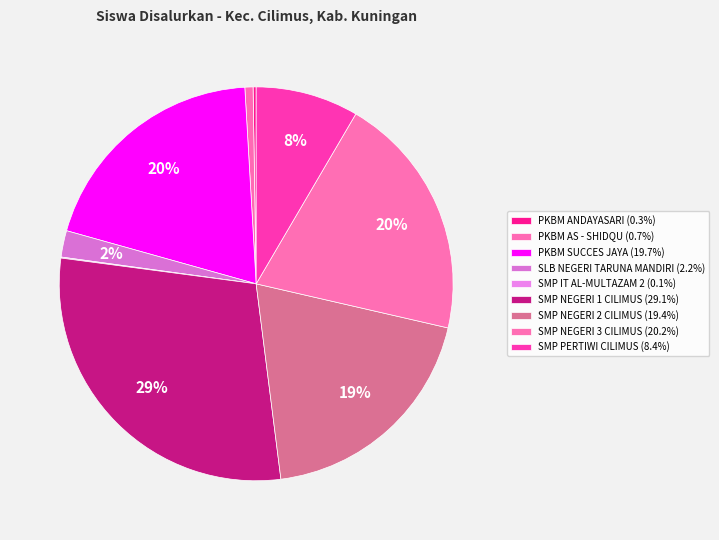

Which category has the smallest portion of the pie?

SMP IT AL-MULTAZAM 2